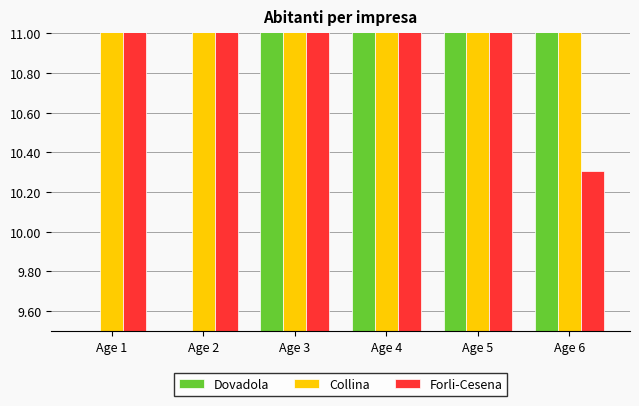

Which series has the largest total across all categories?

Collina